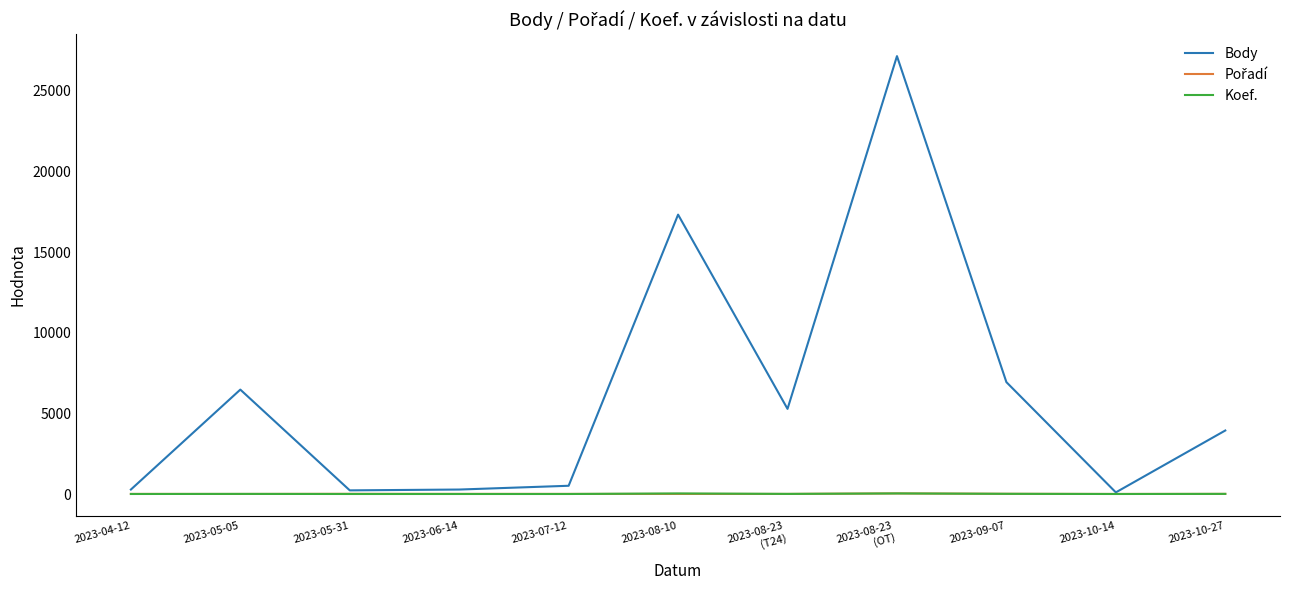

The Body series shows 101 at 2023-10-14. True or false?

True